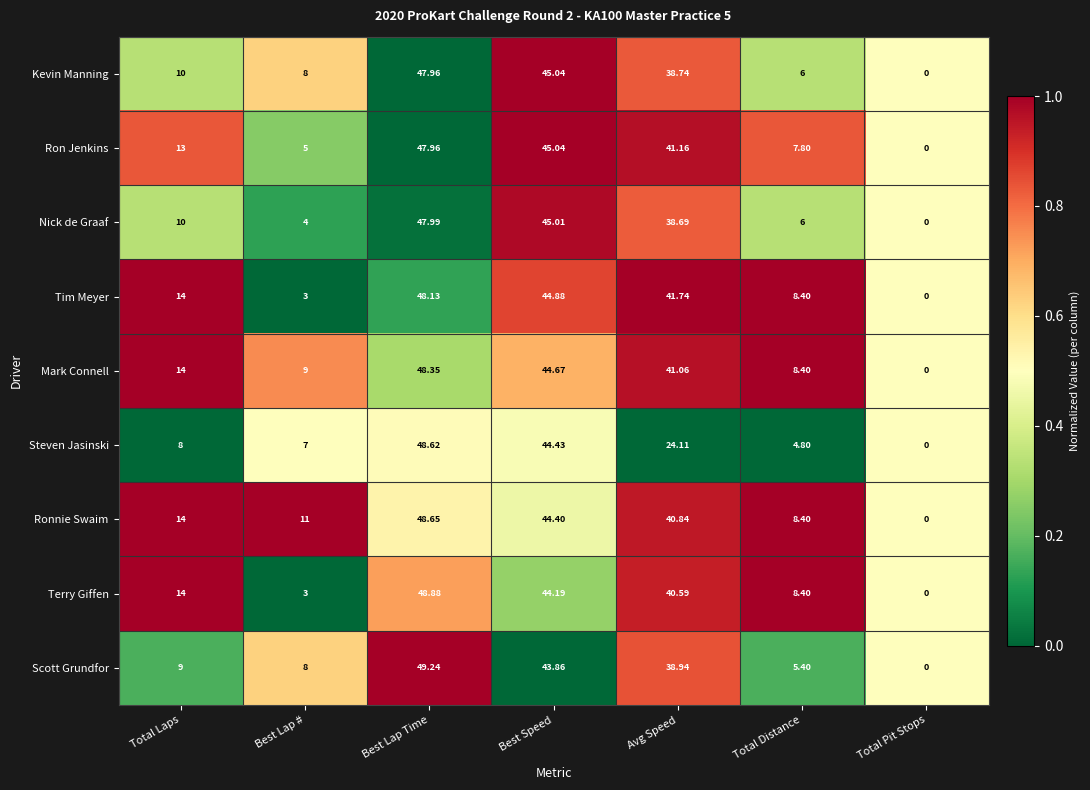

At which category does the chart reach its peak across all series?

Best Lap Time